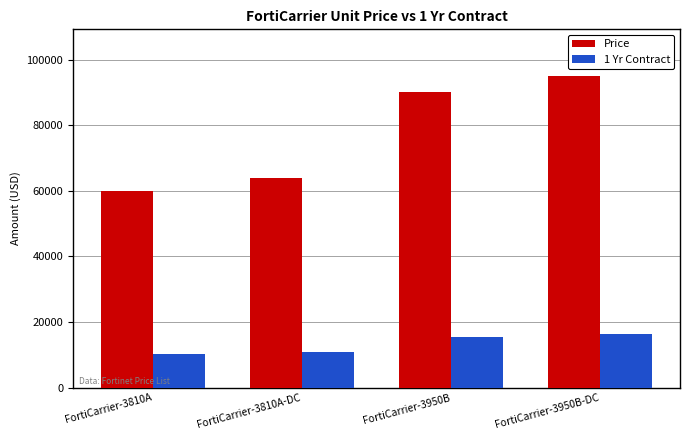

What is the difference between the maximum and second lowest values in the Price series?

31000